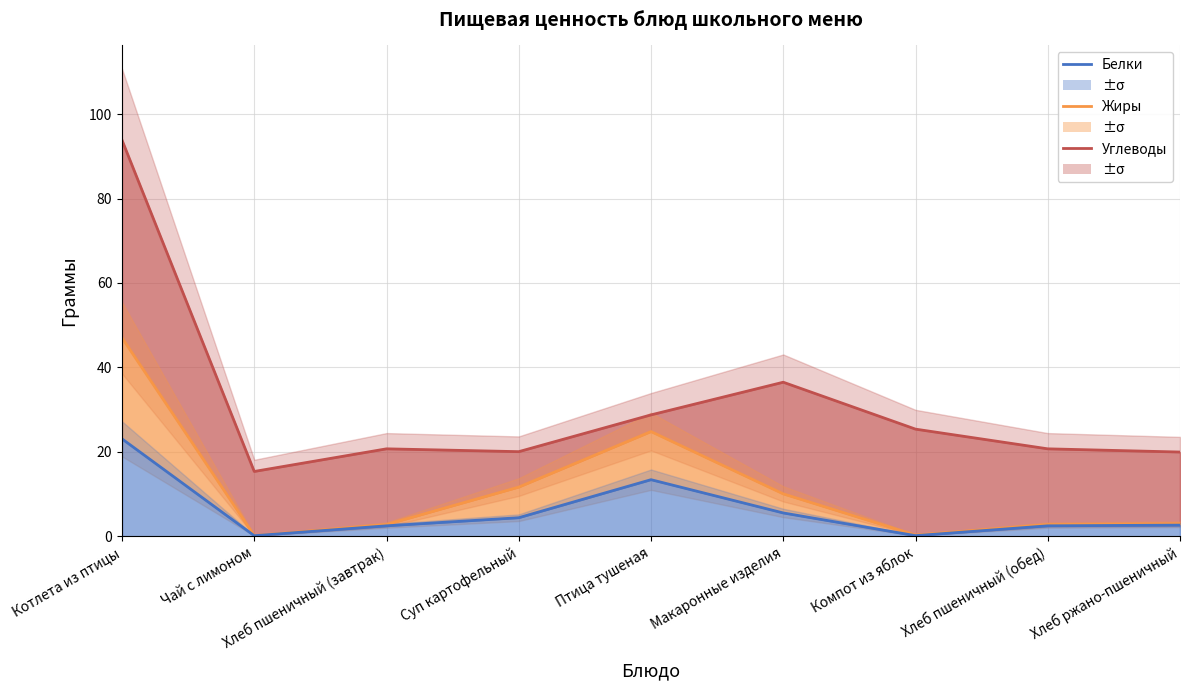

At which category does Белки reach its first local peak?

Птица тушеная